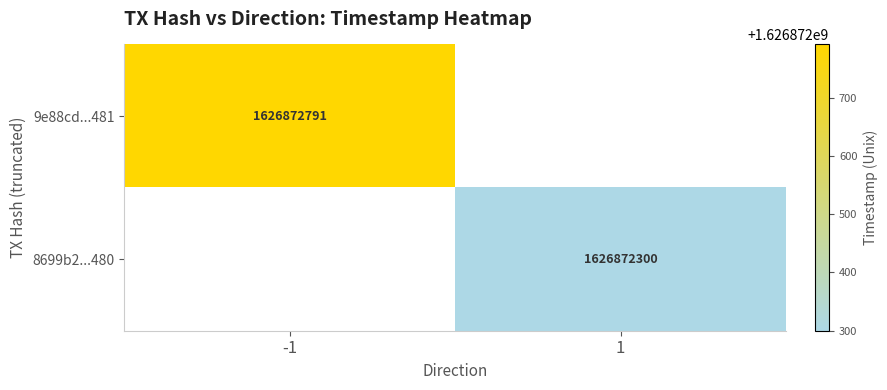

What is the spread (max minus min) of values at direction?

2